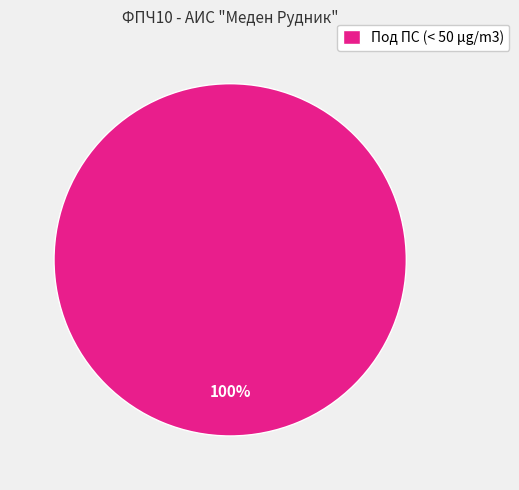

Does any single category account for the majority?

Yes